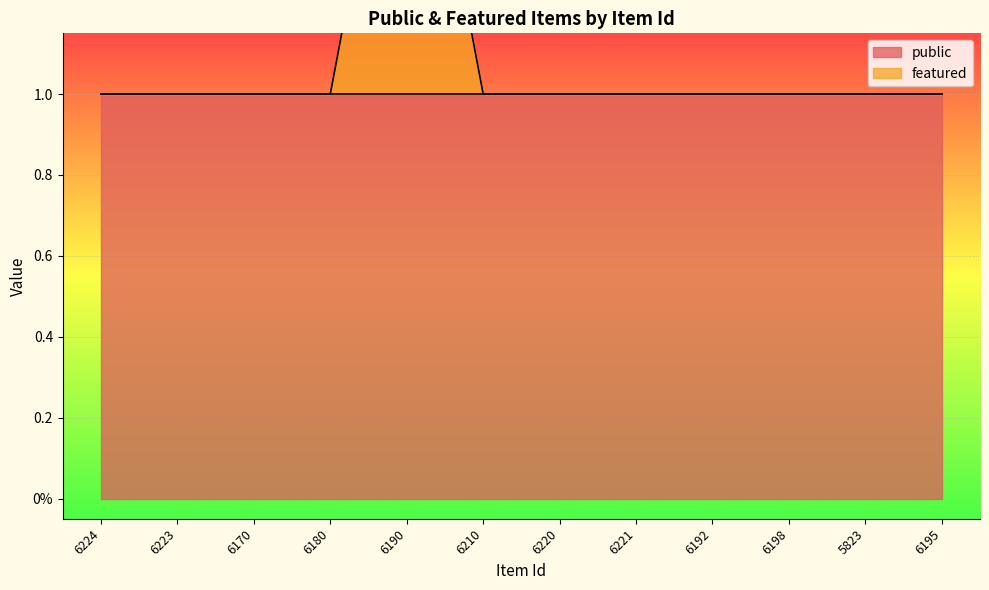

What is the label of the 1st point from the left?

6224